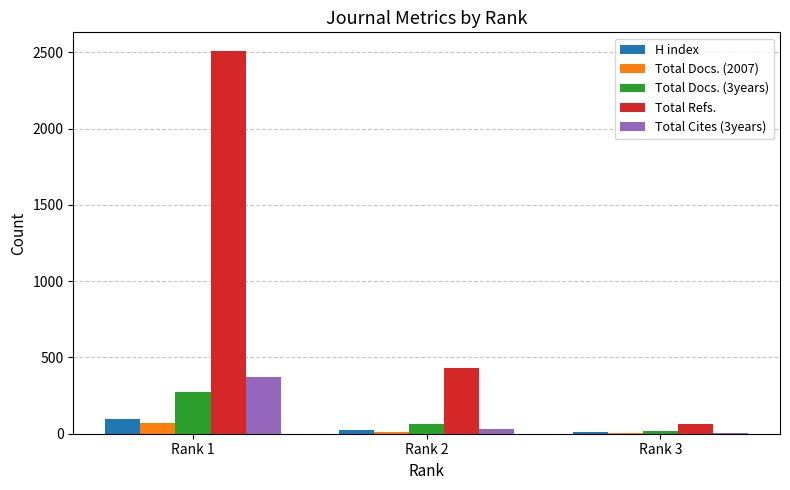

What value does the H index series have at Rank 3, to the nearest 10?

10